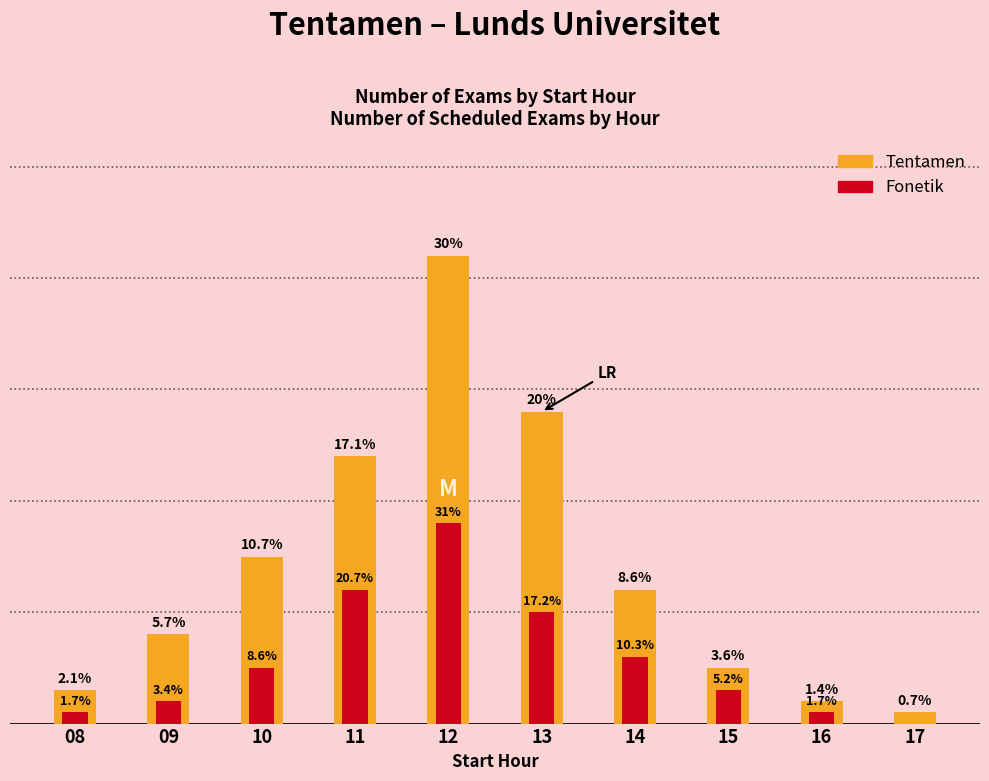

At which label does Fonetik reach its peak?

12